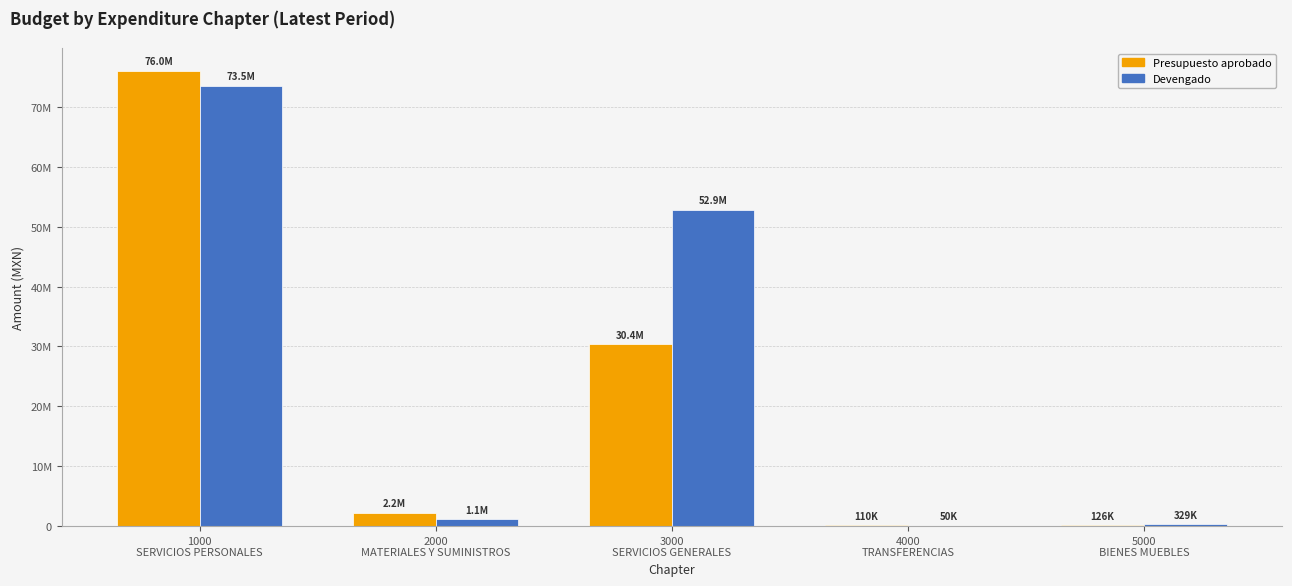

What is the label of the 1st bar from the right?

5000
BIENES MUEBLES